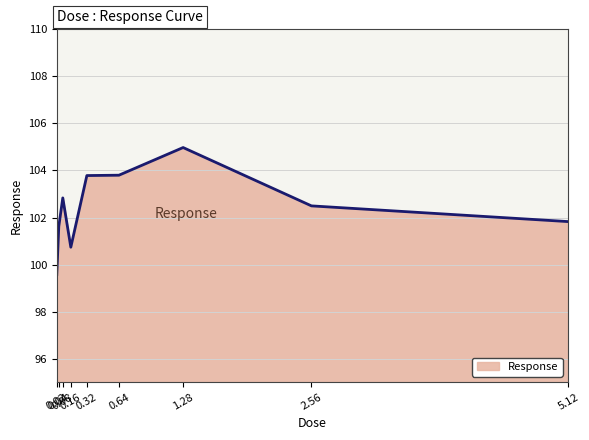

At which label is the value closest to 102?

5.12